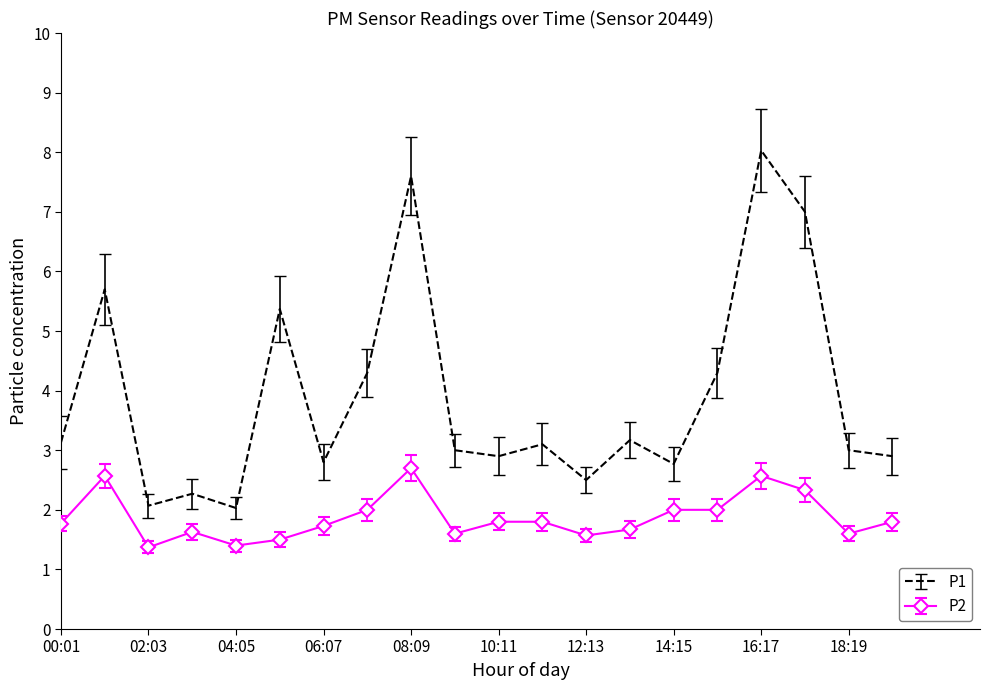

What is the sum of all P2 values?

37.4